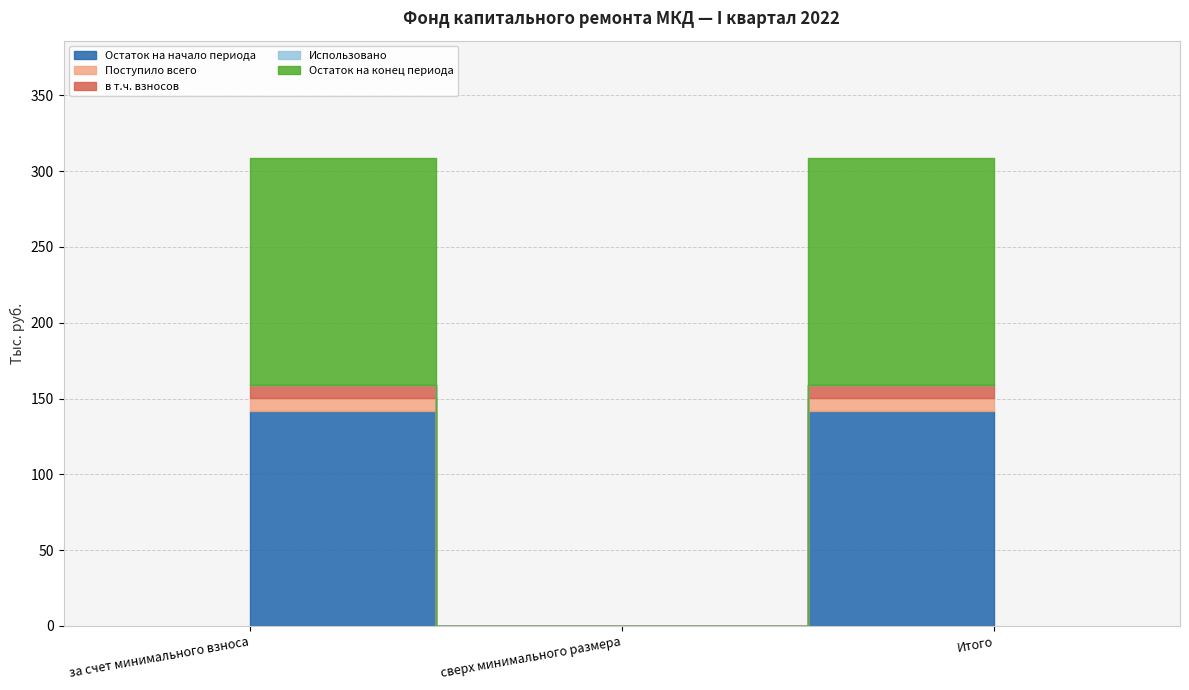

What is the label of the 2nd point from the left?

сверх минимального размера